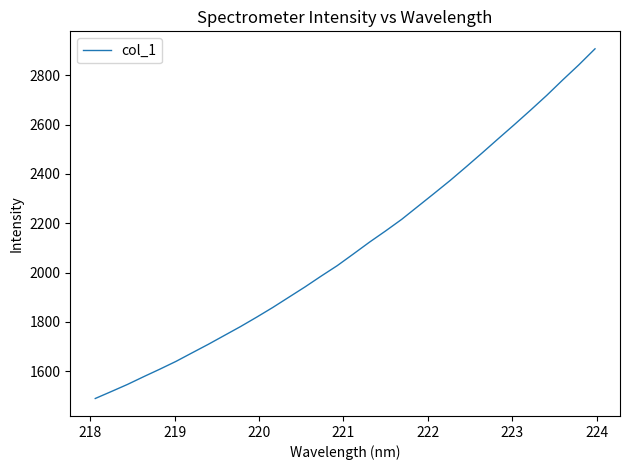

What is the maximum value shown in the chart?

2907.8